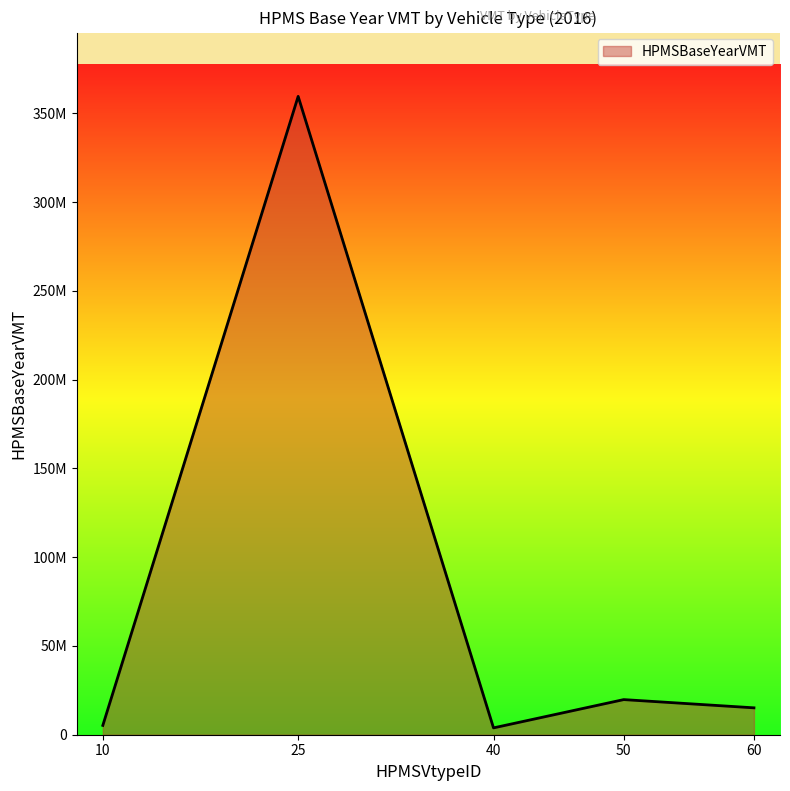

Rank the categories by value from lowest to highest.

40, 10, 60, 50, 25